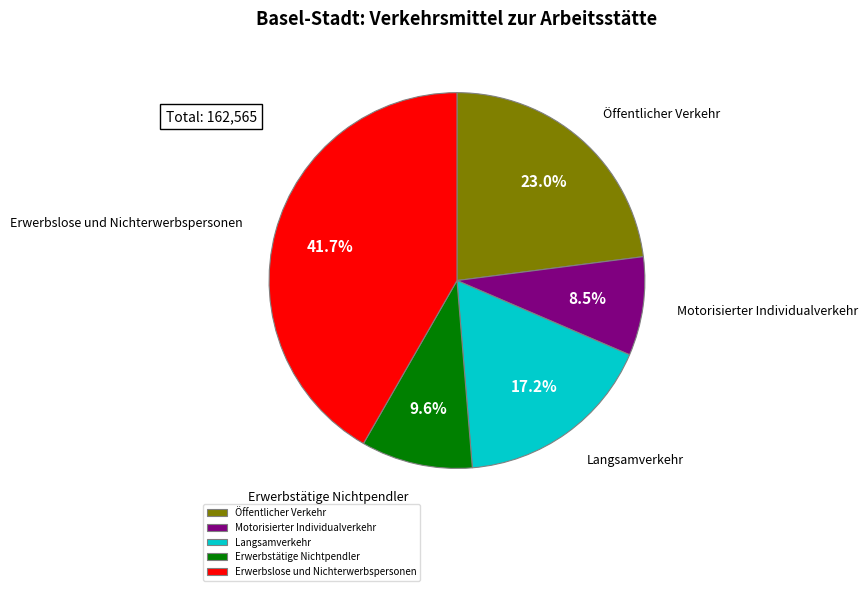

To the nearest percent, what is the average slice percentage?

20%